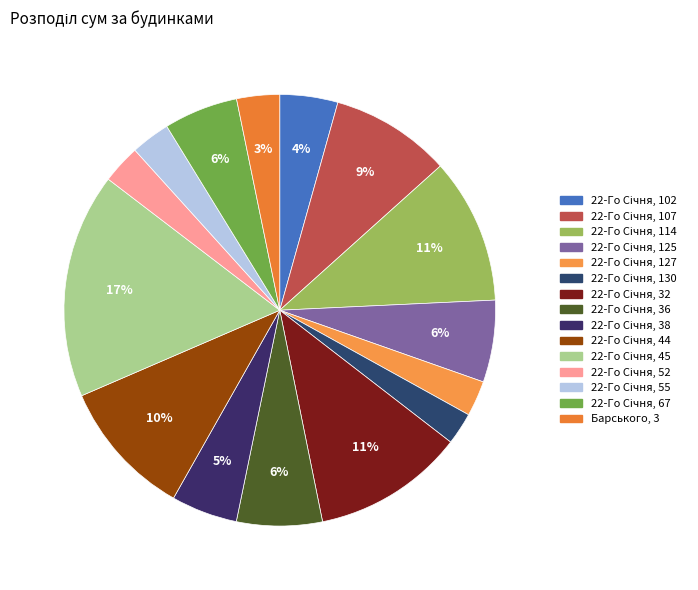

Approximately how many times larger is the value at 22-Го Січня, 32 compared to 22-Го Січня, 102?

2.6